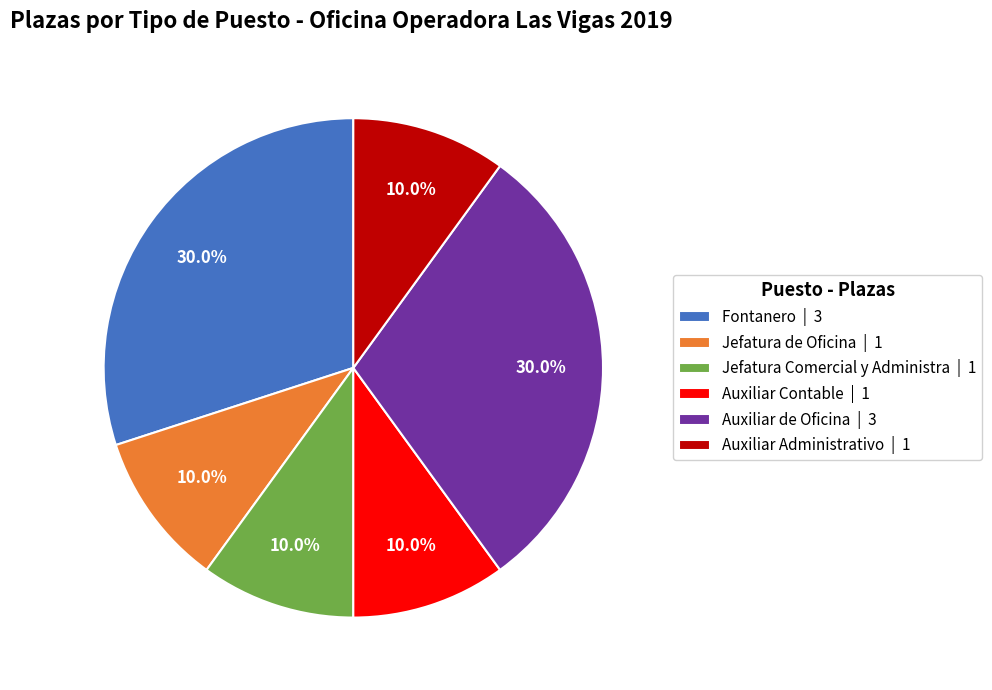

How many slices are in this pie chart?

6